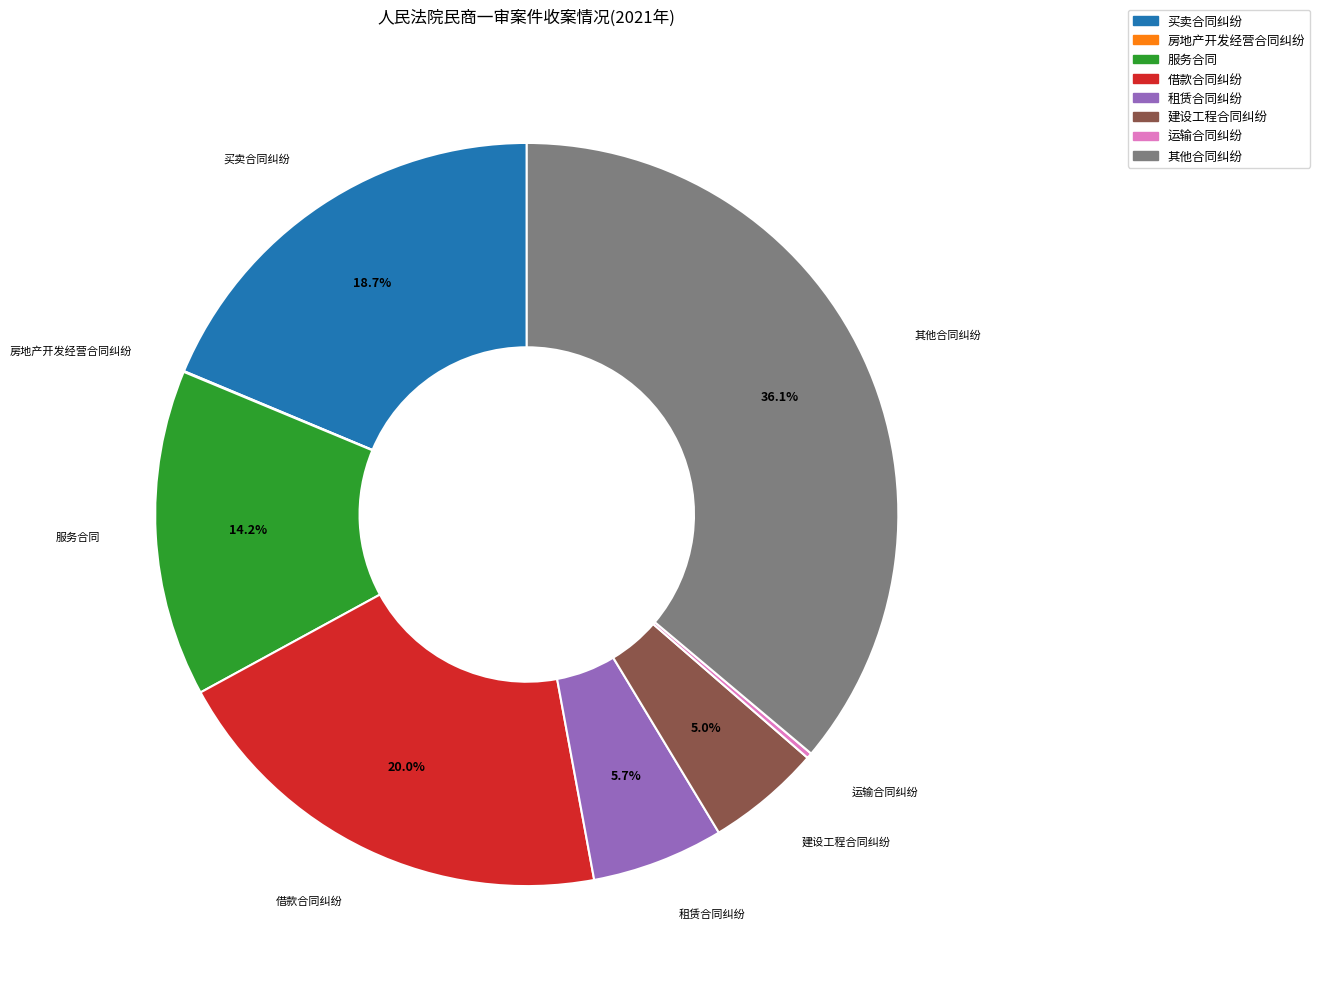

To the nearest percent, what is the difference between the largest and smallest slice percentages?

36%